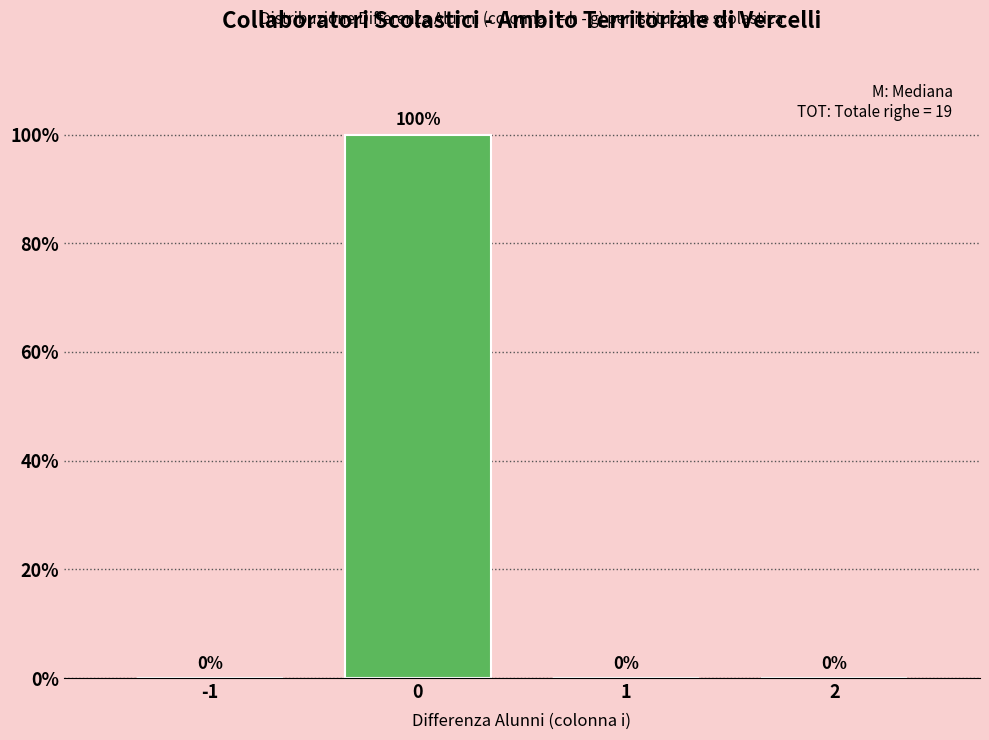

Reading left to right, list all the values displayed in this chart.

-1=0	0=100	1=0	2=0